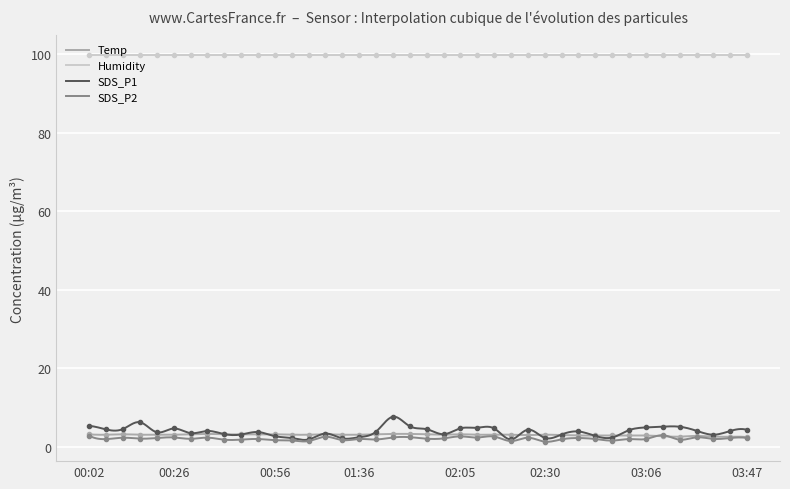

What is the lowest value of the SDS_P2 series?

1.3